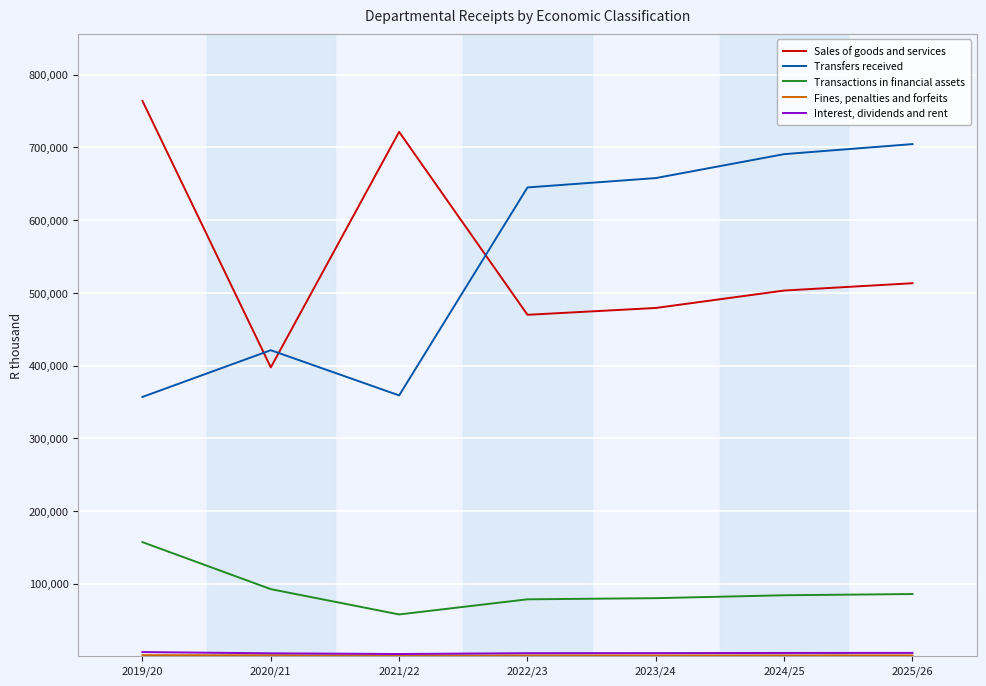

True or false: Transactions in financial assets has a value of 53587 at 2019/20.

False